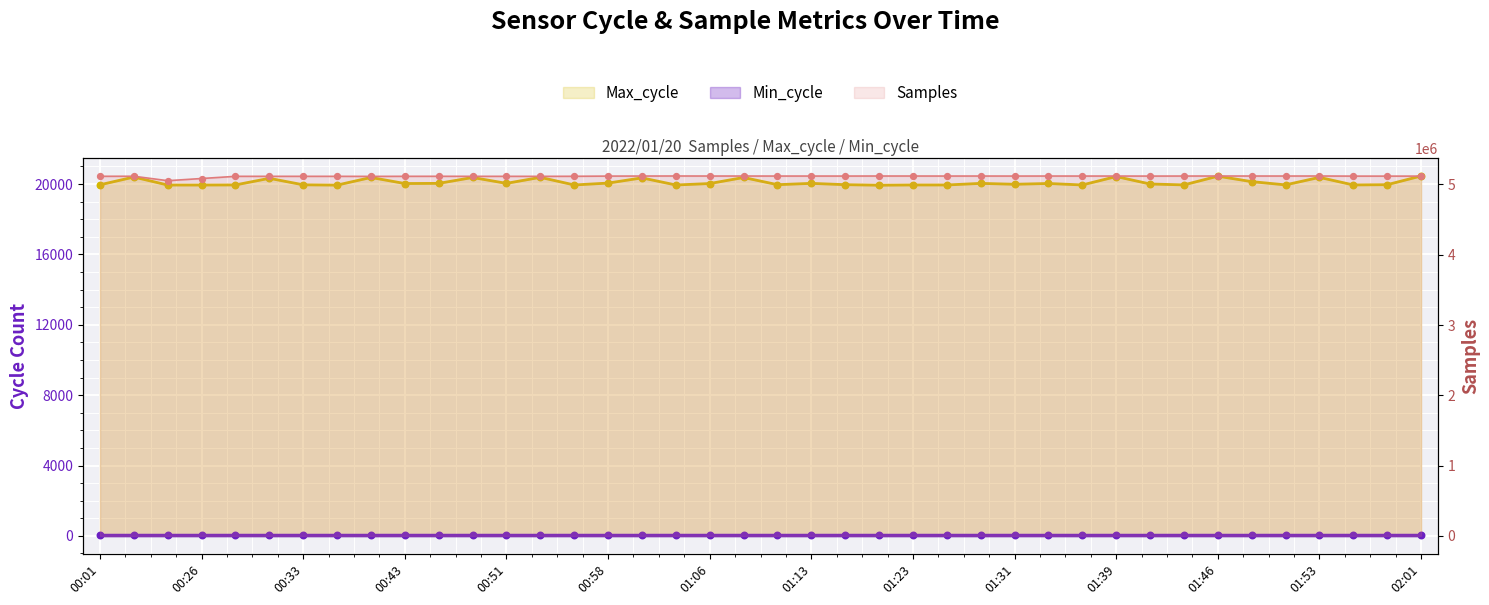

At which category is the sum across all series the highest?

01:53